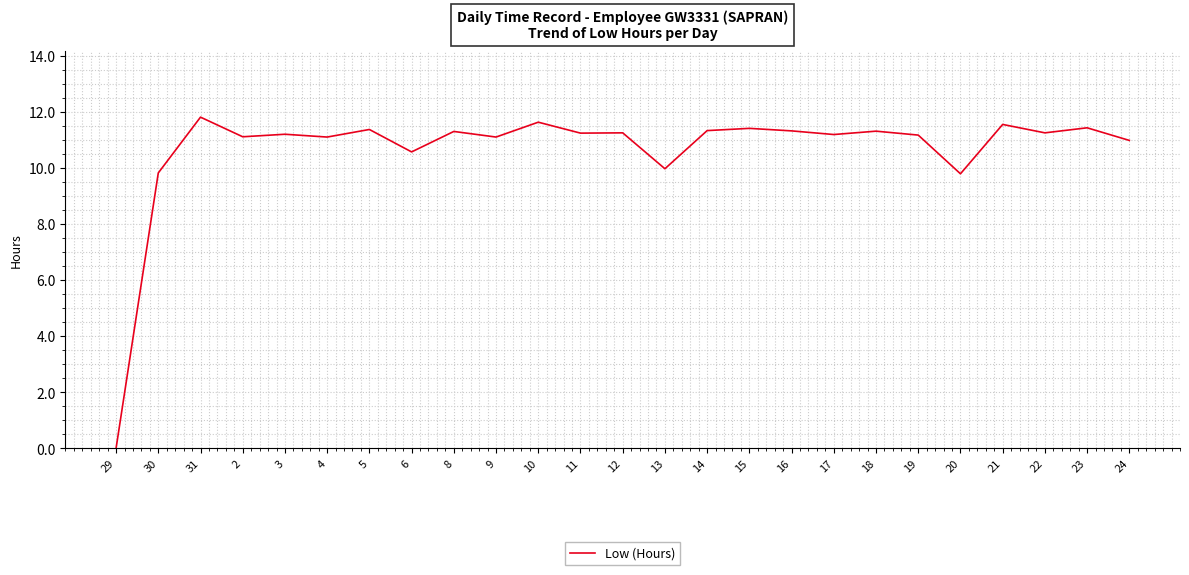

Where does the data first go above 11?

31